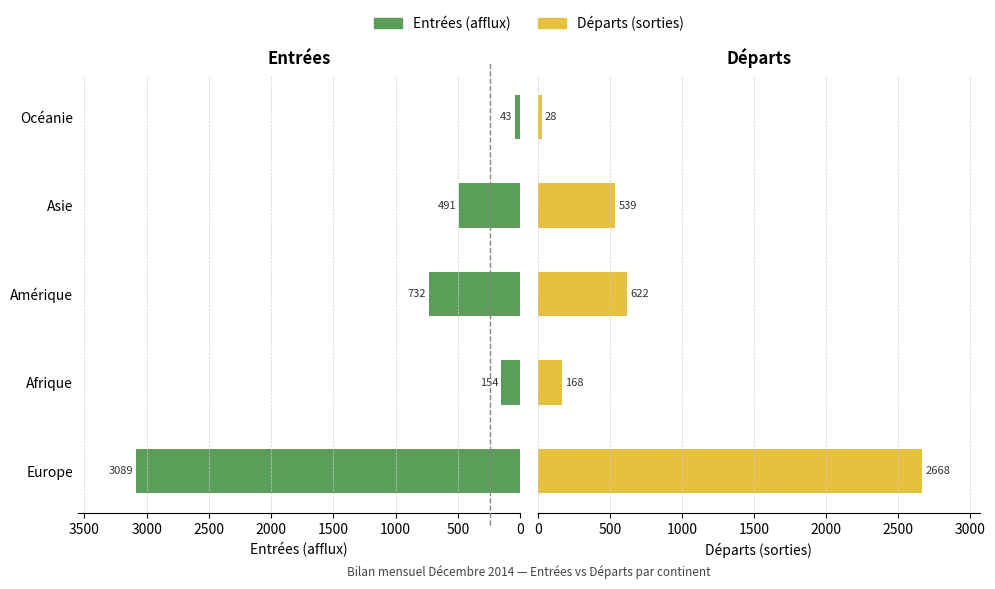

What are all the series names shown in the legend?

Entrées (afflux), Départs (sorties)